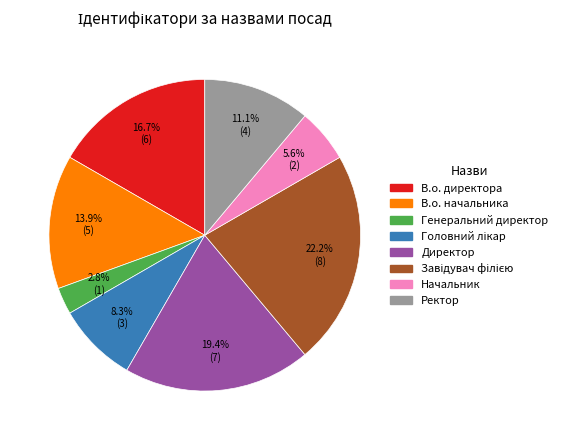

What is the ratio of the value at В.о. начальника to the value at В.о. директора?

0.8